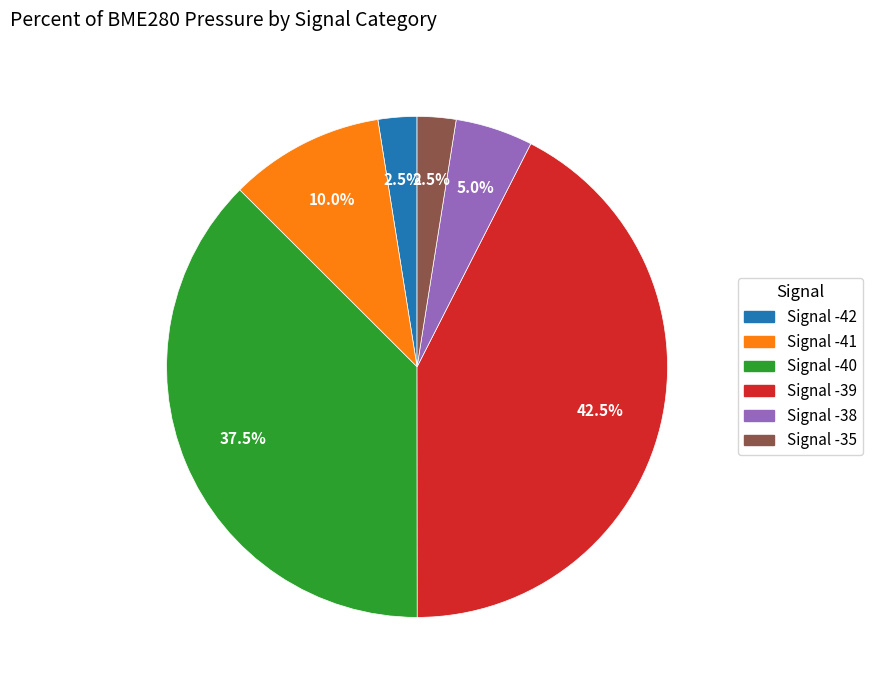

Is there a majority slice in this chart?

No